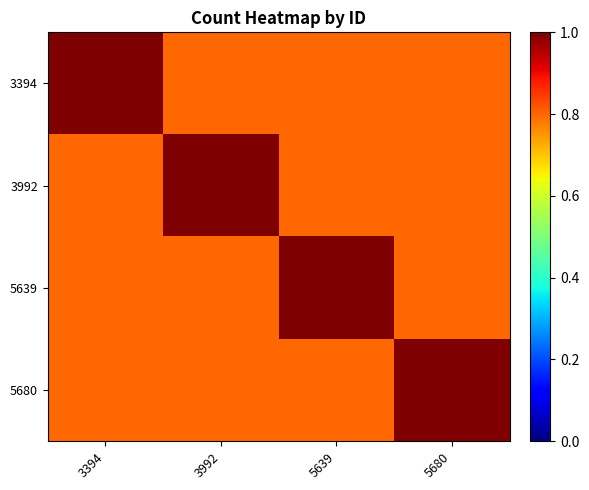

What is the total value across all series at 3992?

3.4